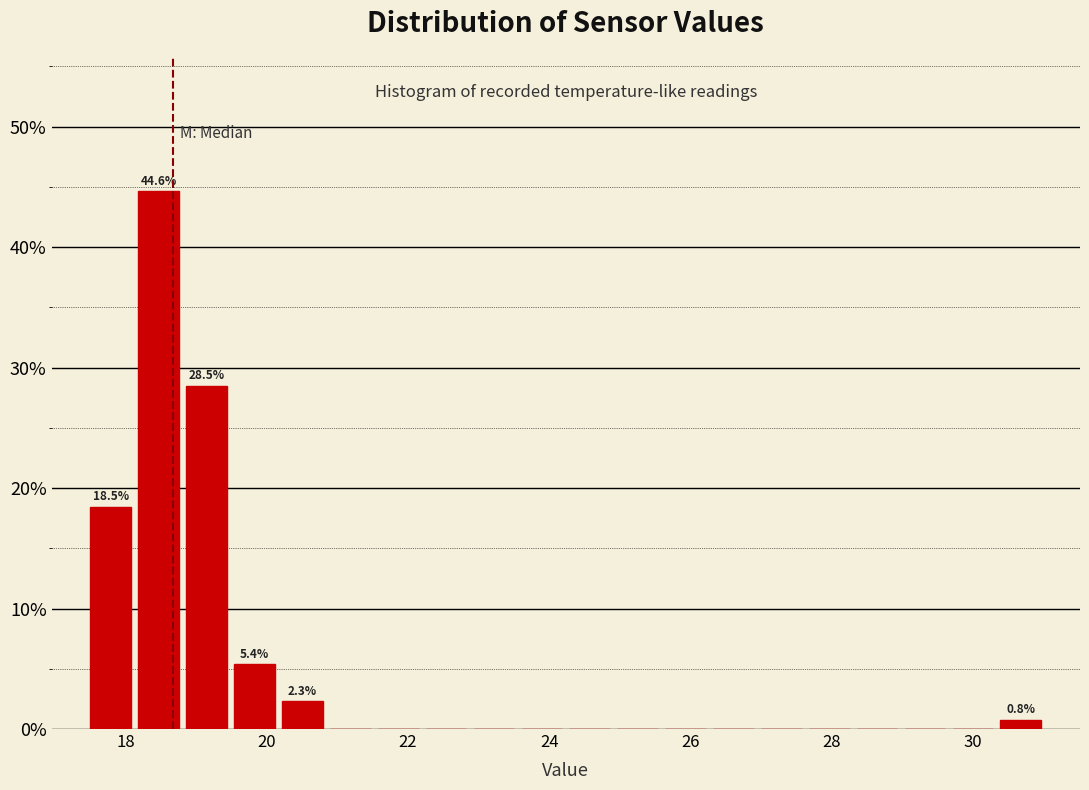

Around what value on the x-axis is the tallest bar? Give the approximate position of its centre, as read against the axis.

18.4